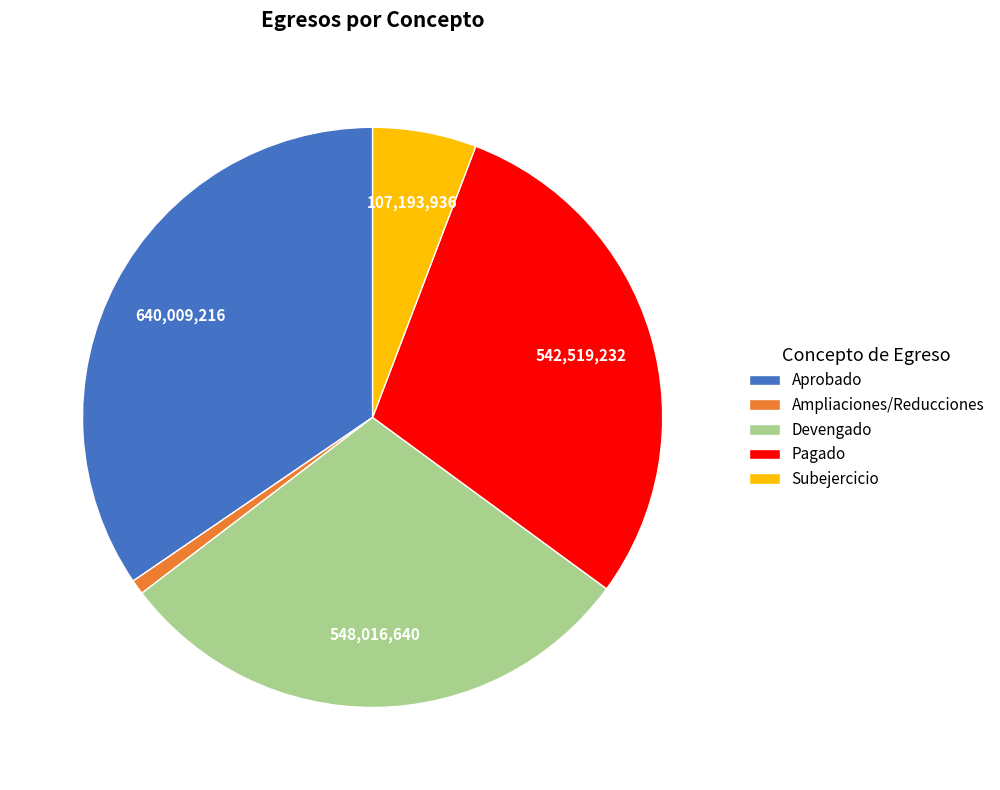

Does Pagado represent more than half of the total?

No